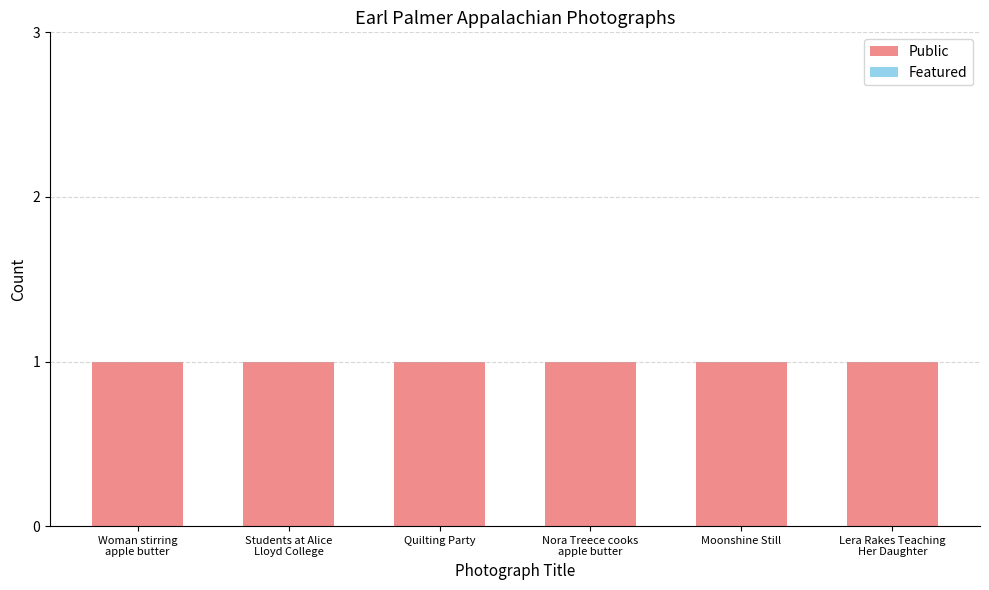

How many distinct data groups are displayed?

2